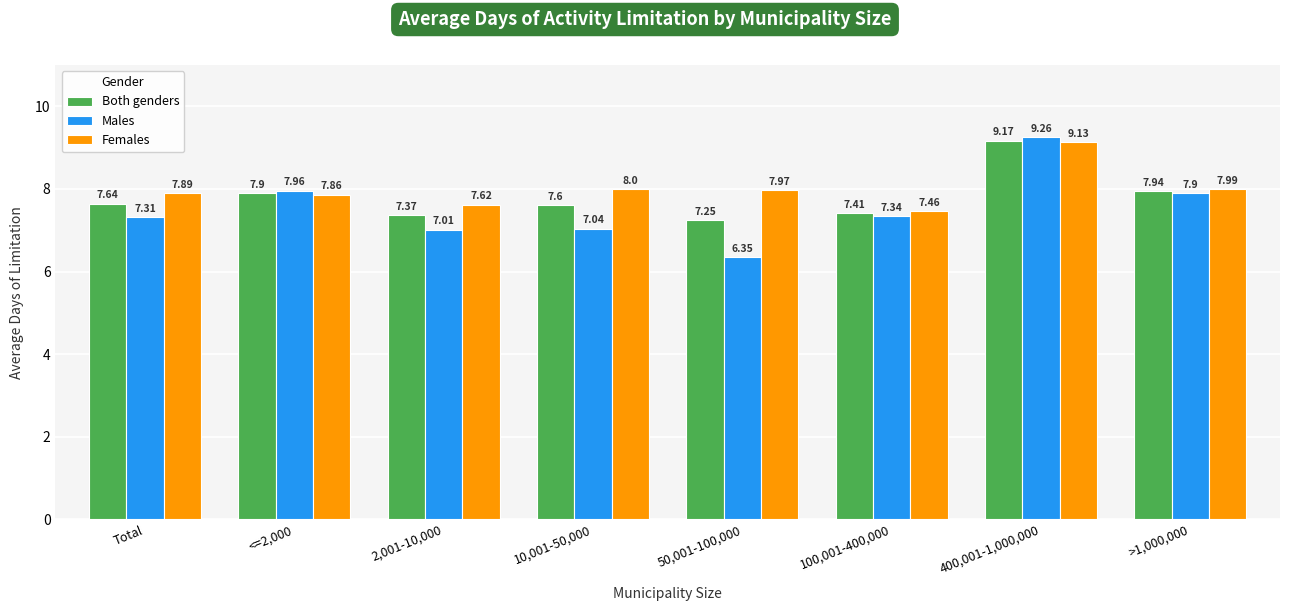

List the series in order of their overall mean, lowest first.

Males, Both genders, Females